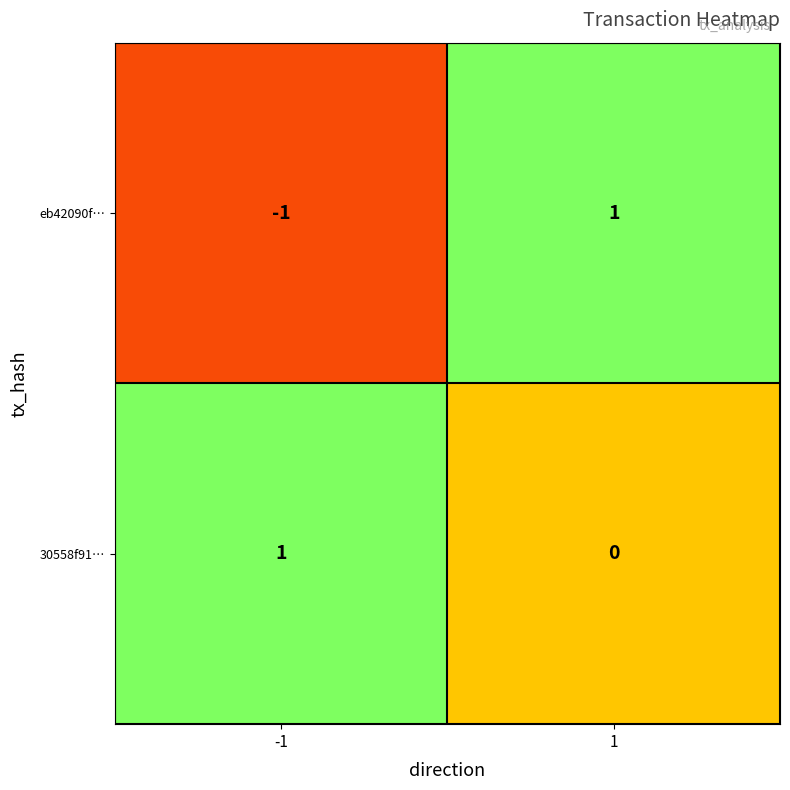

At -1, list the series in order from largest to smallest.

30558f91…, eb42090f…